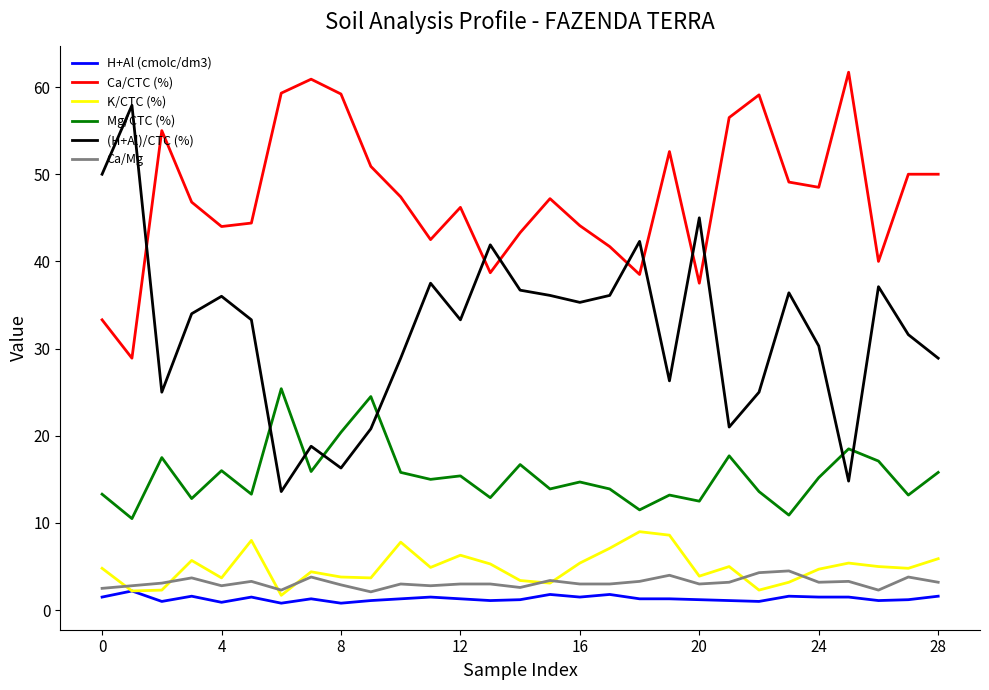

Rank the series by their maximum value, from highest to lowest.

Ca/CTC (%), (H+Al)/CTC (%), Mg/CTC (%), K/CTC (%), Ca/Mg, H+Al (cmolc/dm3)